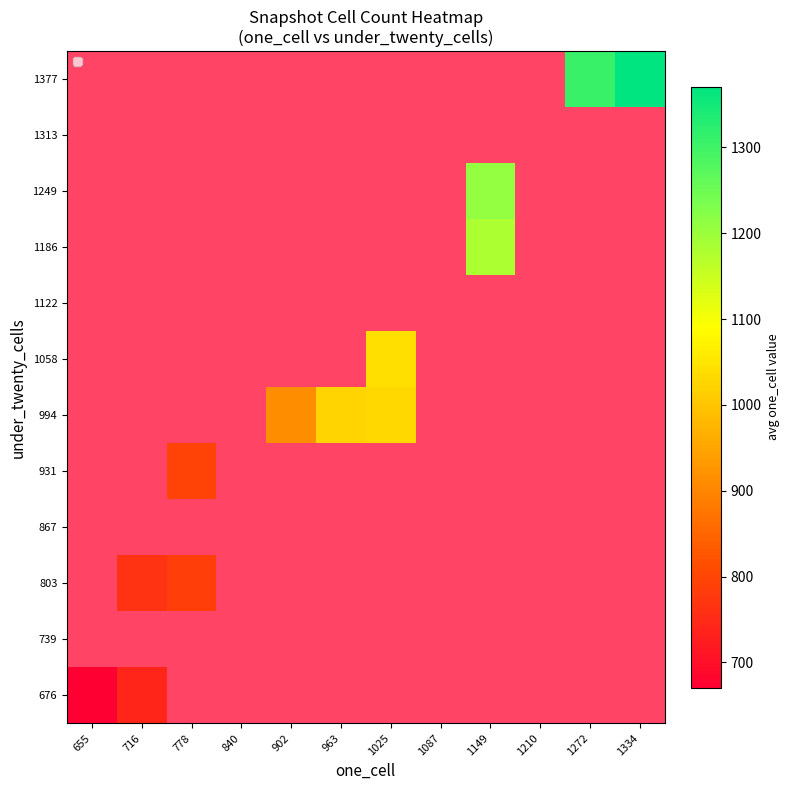

At how many categories does at least one series exceed 1074?

3